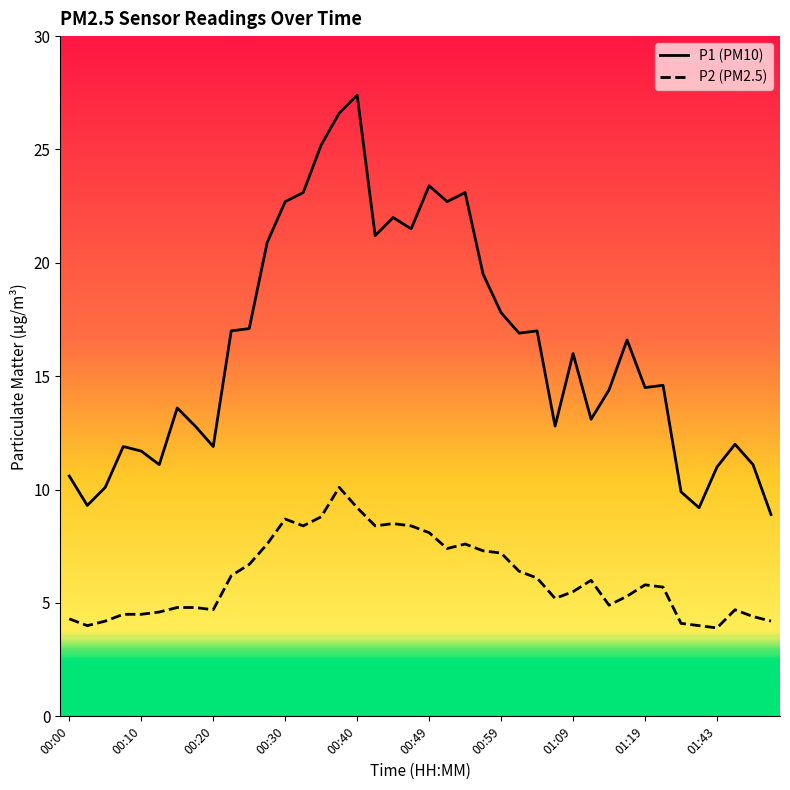

True or false: P1 (PM10) and P2 (PM2.5) cross at least once.

False